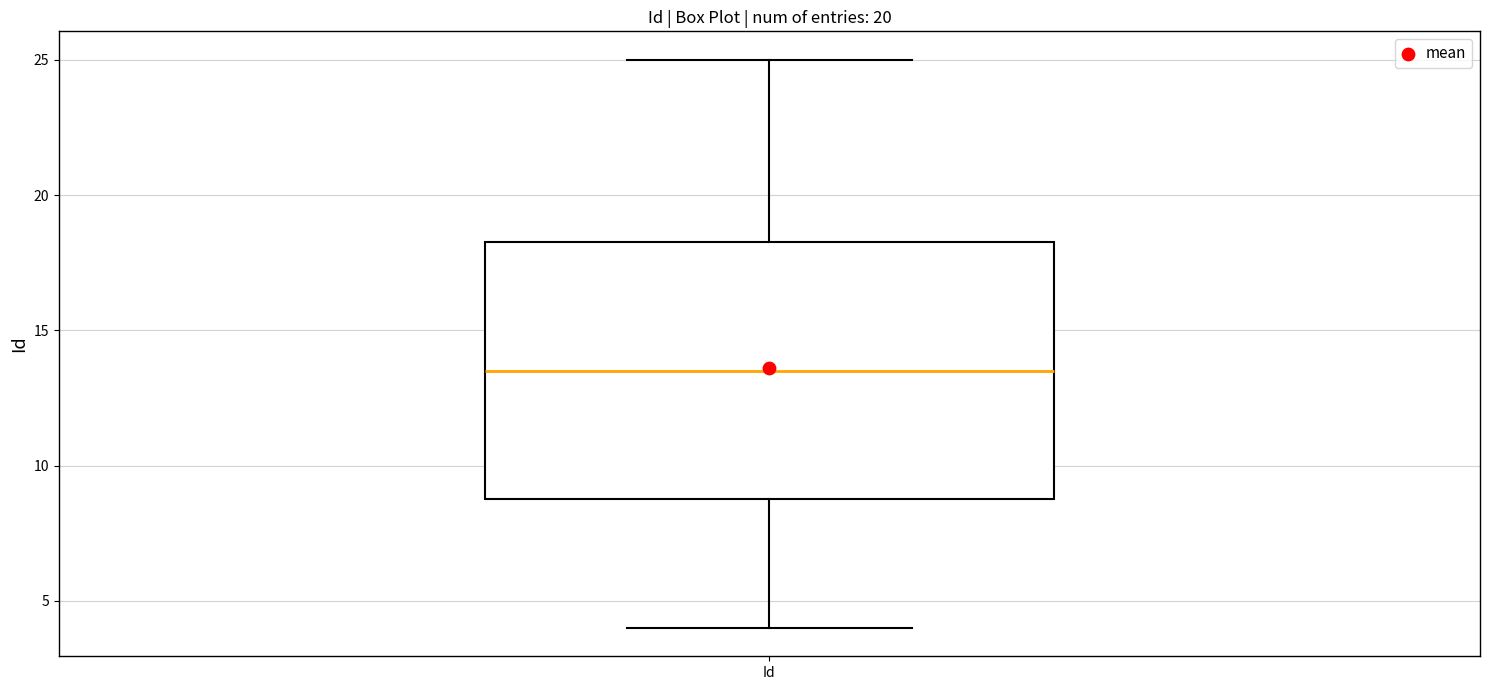

Read this box plot against the y-axis: the position of the median line, the range covered by the box, and the ends of both whiskers. The values are not printed on the chart, so give them approximately, as read against the axis.

median 13.5, box 9.0 to 18.5, whiskers 4.0 to 25.0